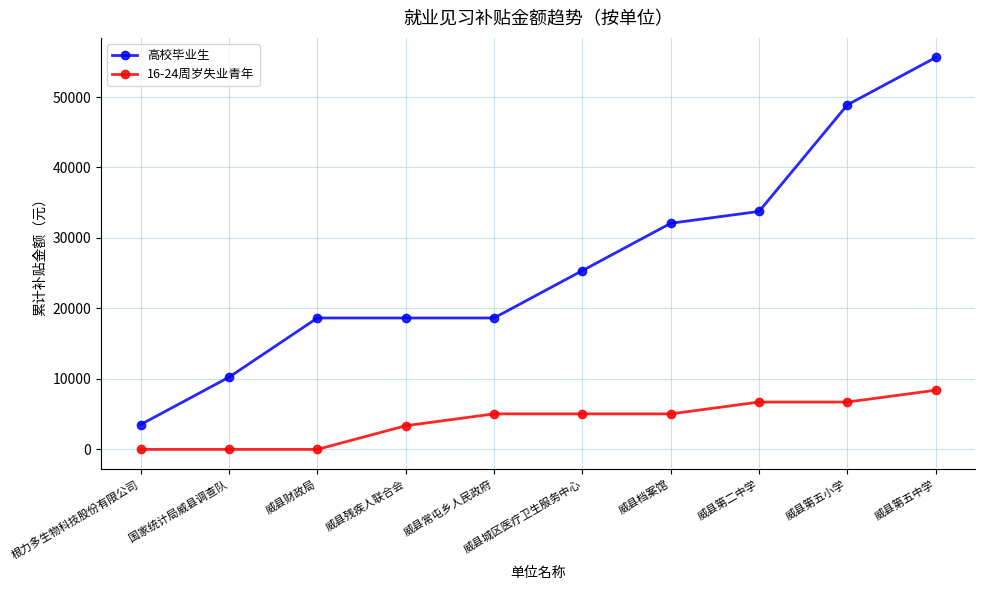

What is the sum of all 16-24周岁失业青年 values?

40320